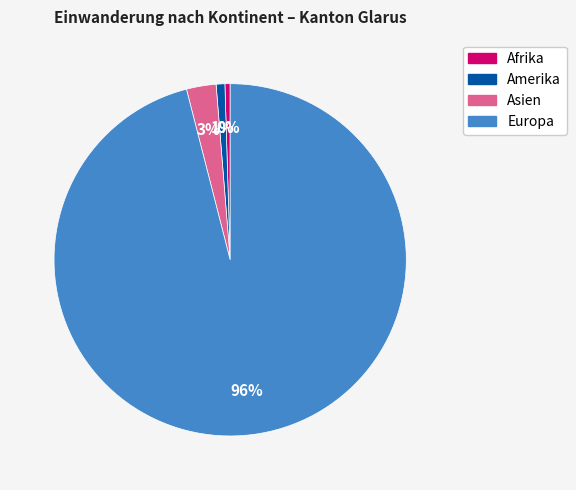

Approximately how many times larger is the value at Amerika compared to Asien?

0.3